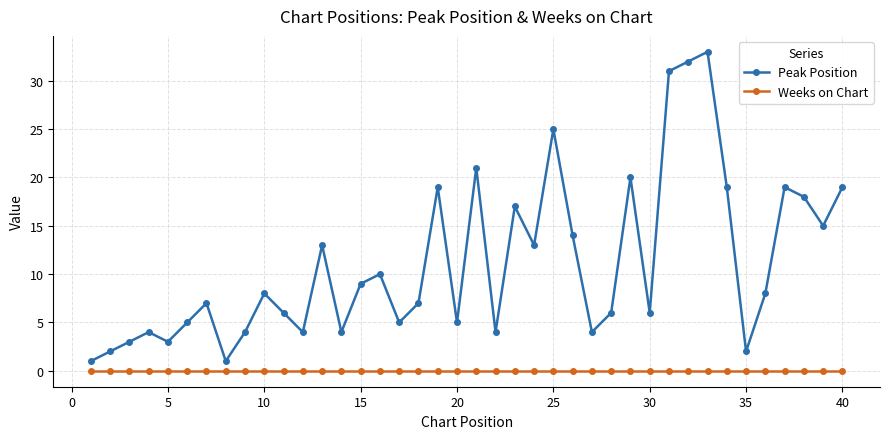

In Peak Position, how many points are lower than both neighbors (excluding endpoints)?

12